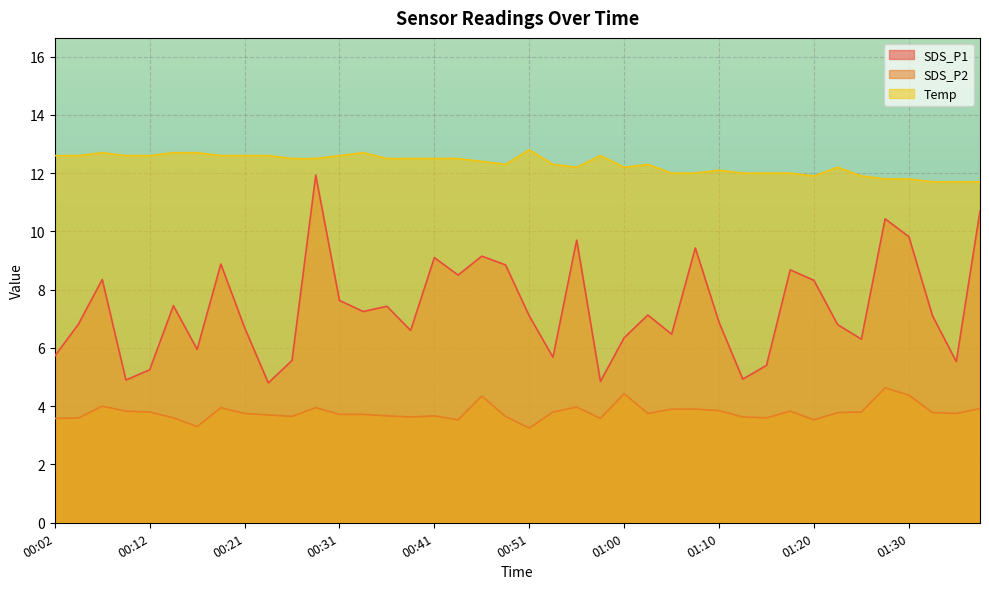

What is the highest value of the SDS_P2 series?

4.6